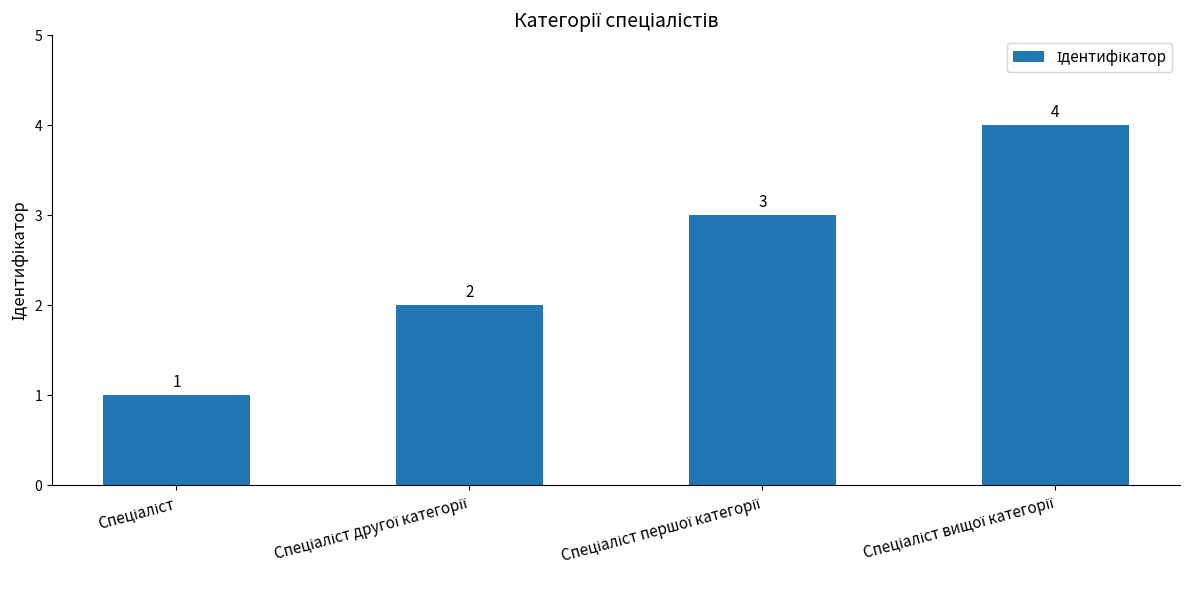

What is the maximum value shown in the chart?

4